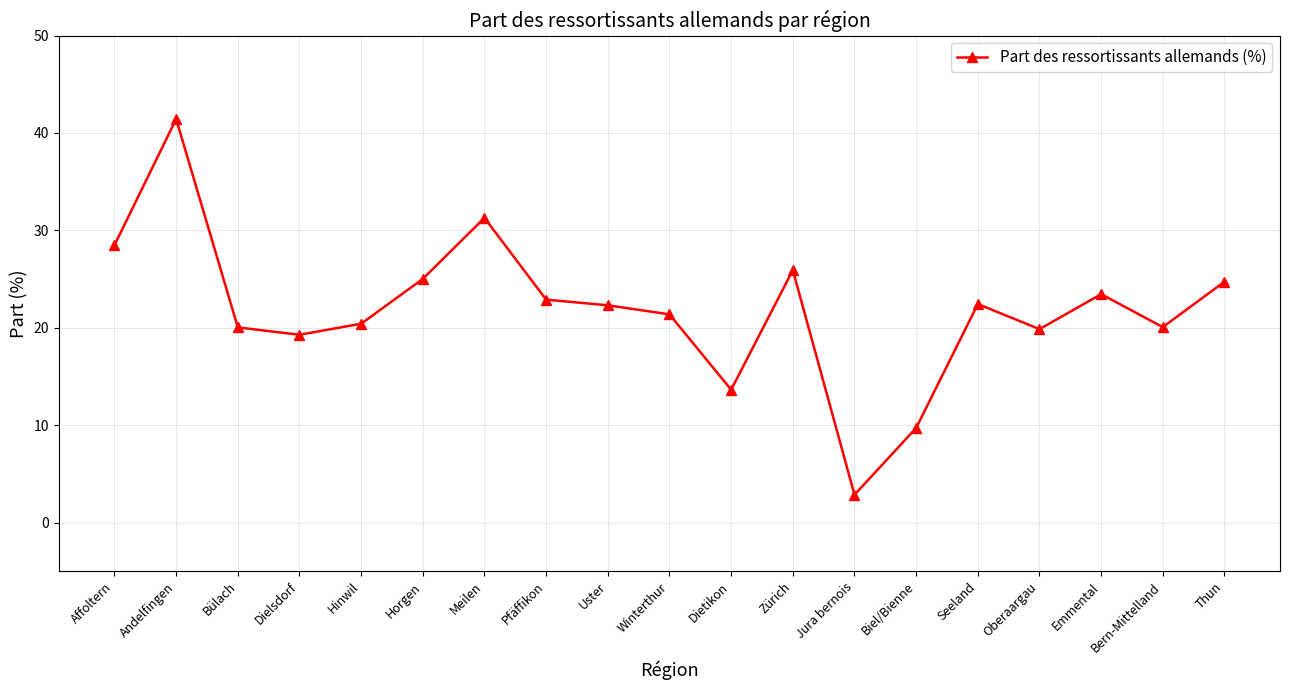

What is the ratio of the value at Dietikon to the value at Horgen?

0.5